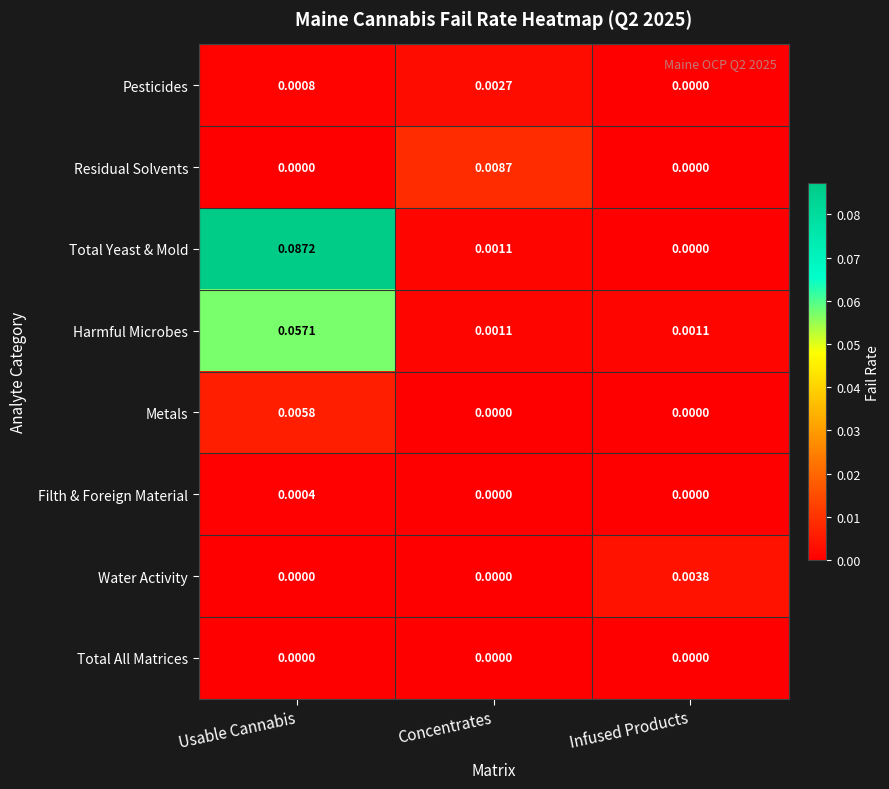

At which label does Residual Solvents reach its peak?

Concentrates